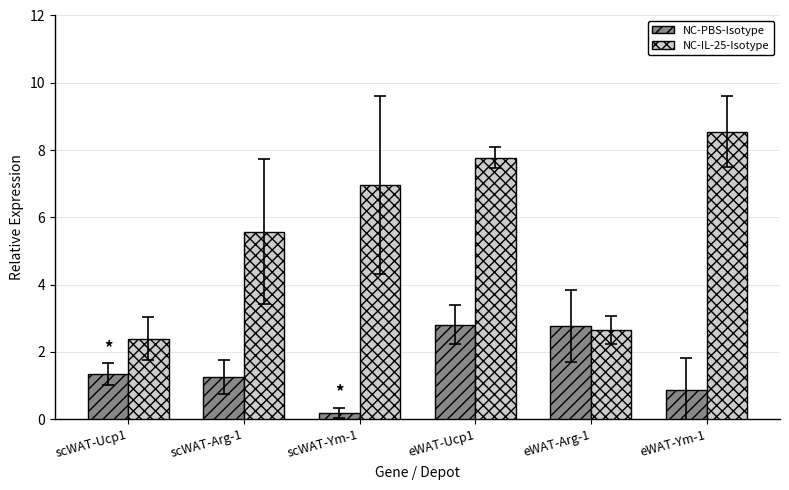

What is the difference between the NC-PBS-Isotype values at scWAT-Ucp1 and eWAT-Ym-1?

0.5